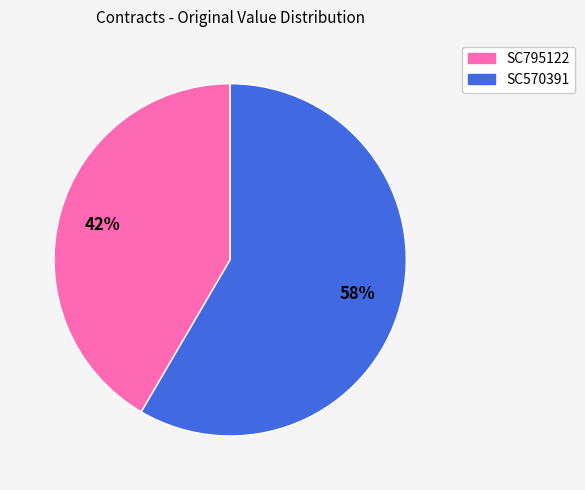

Which slice represents more than half of the pie?

SC570391